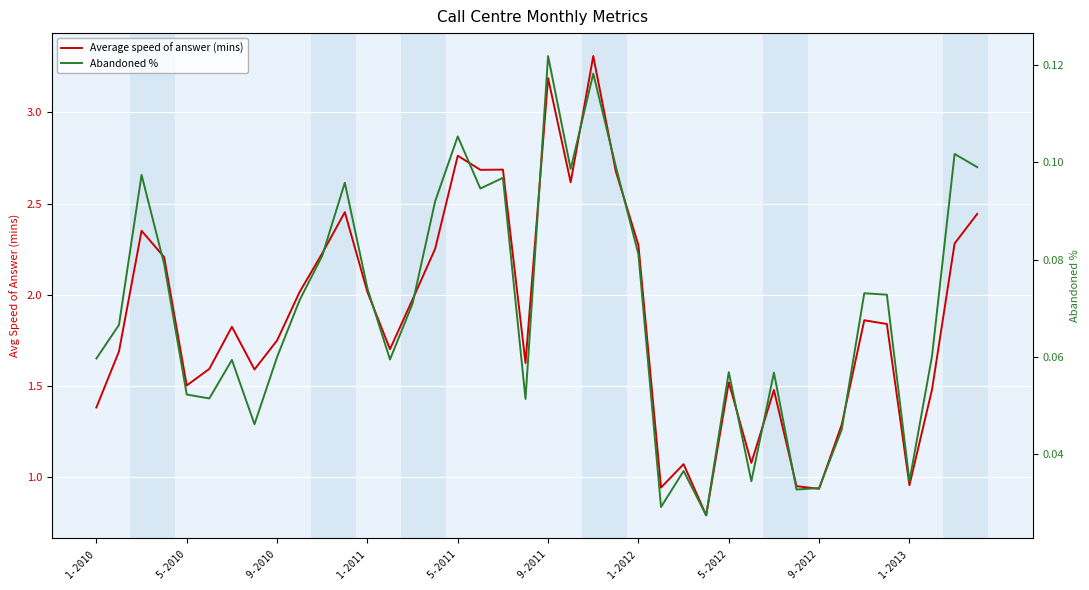

At which category is the sum across all series the highest?

22